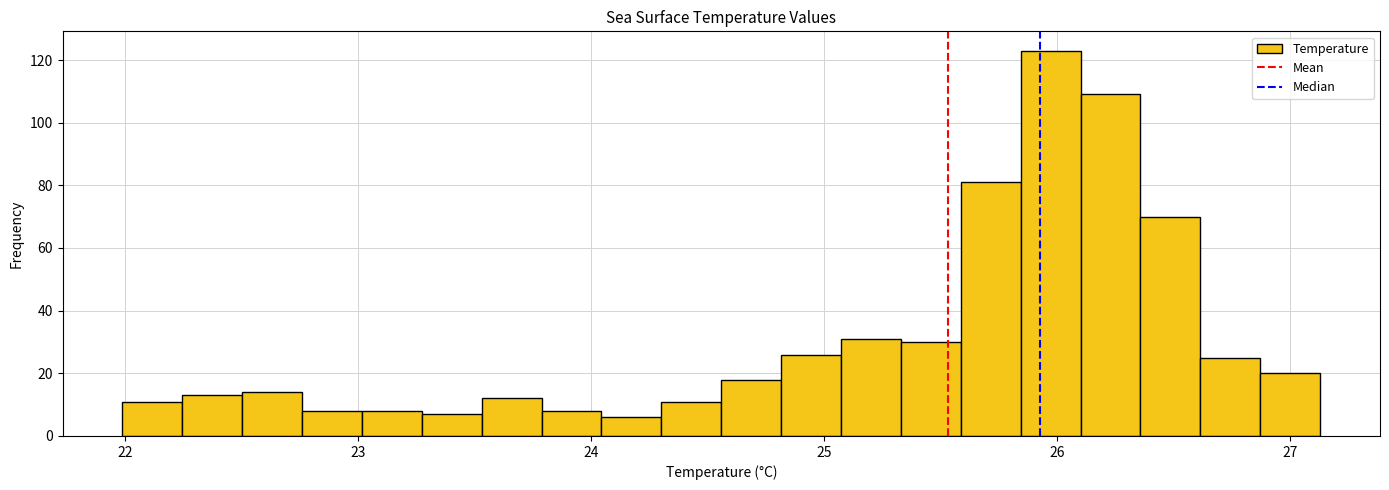

Around what value on the x-axis is the tallest bar? Give the approximate position of its centre, as read against the axis.

26.0